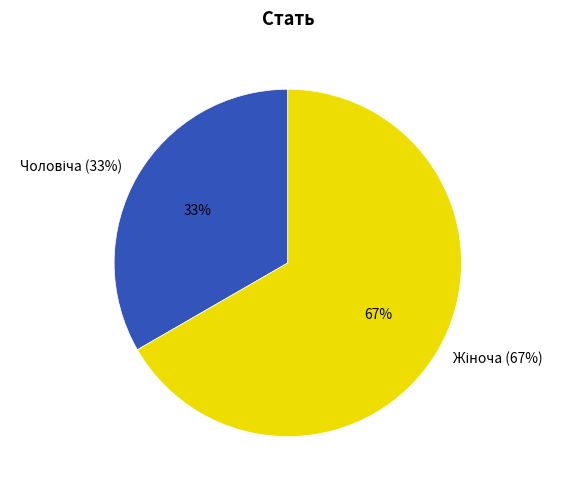

Rank the categories by value from highest to lowest.

Жіноча, Чоловіча